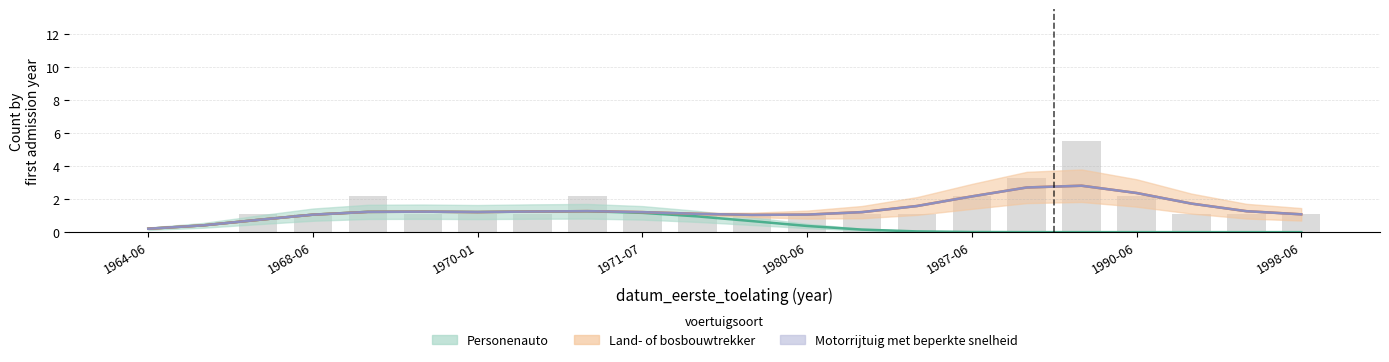

How many data points in Land- of bosbouwtrekker are above 0?

10